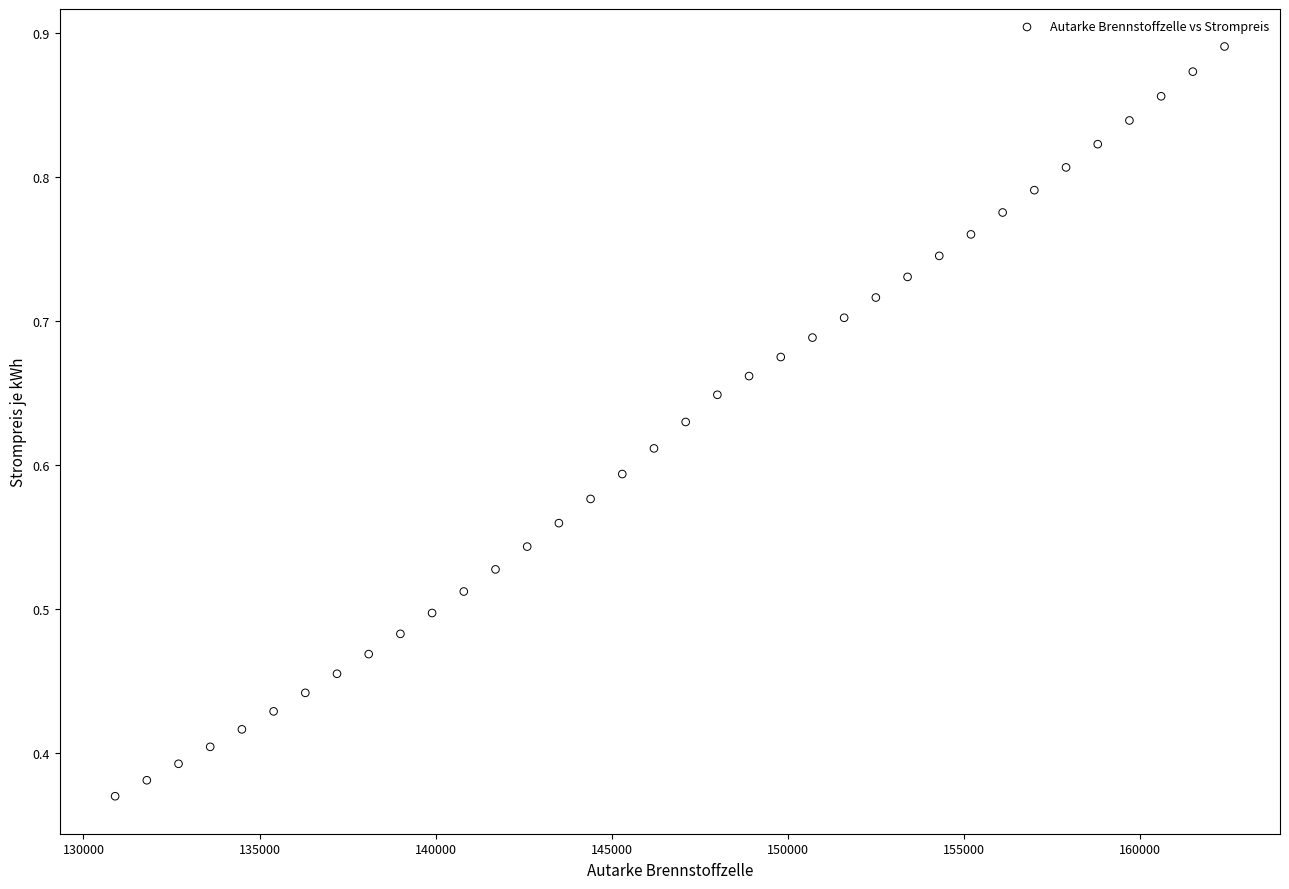

What is the range of X values (max minus min)?

31500.0